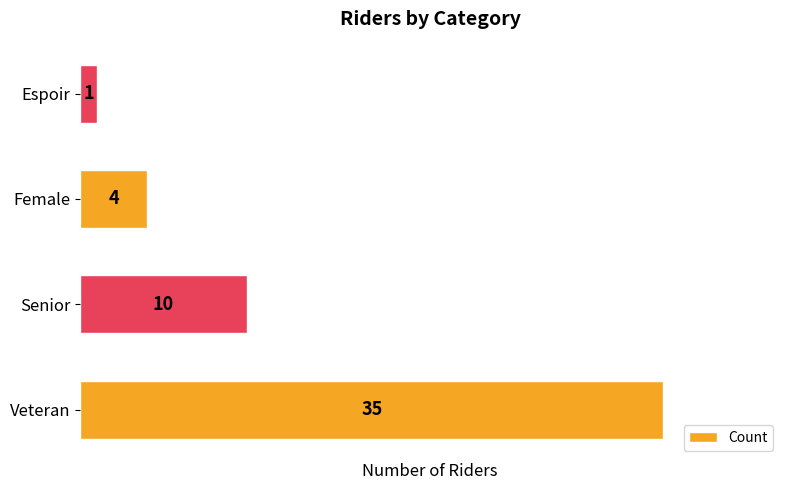

Which category has the lowest value across all series?

Espoir